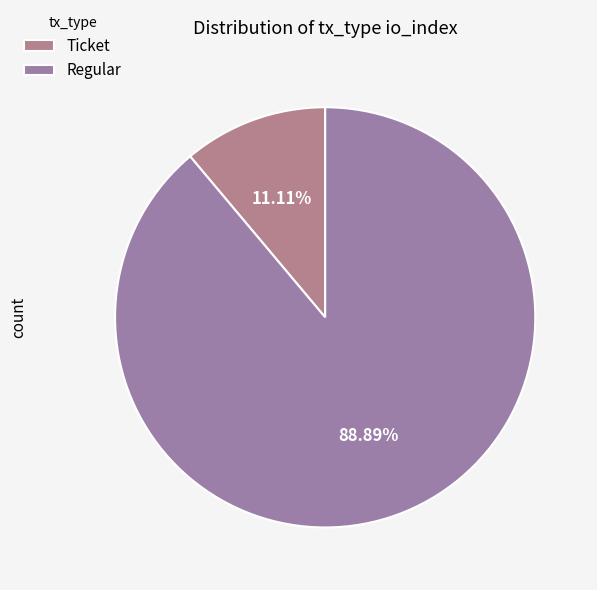

Which slice is the largest?

Regular